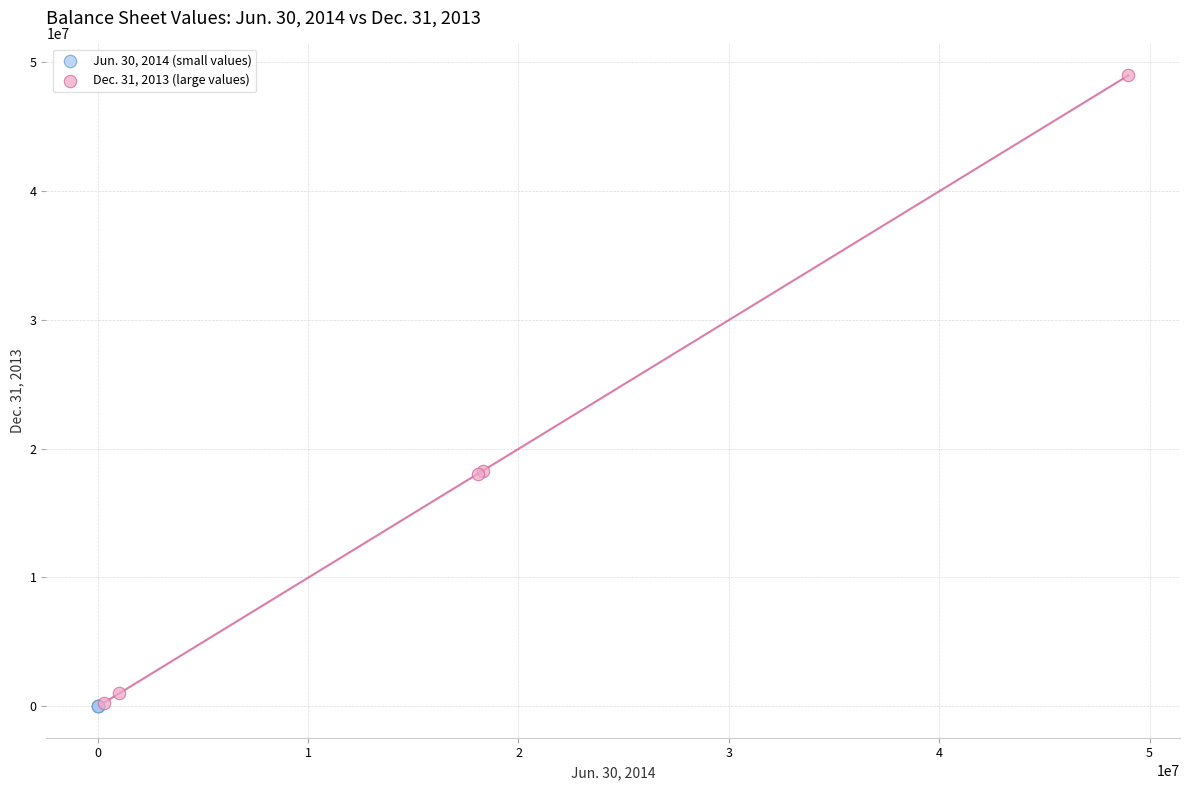

Which series contains the highest Y value?

Dec. 31, 2013 (large values)